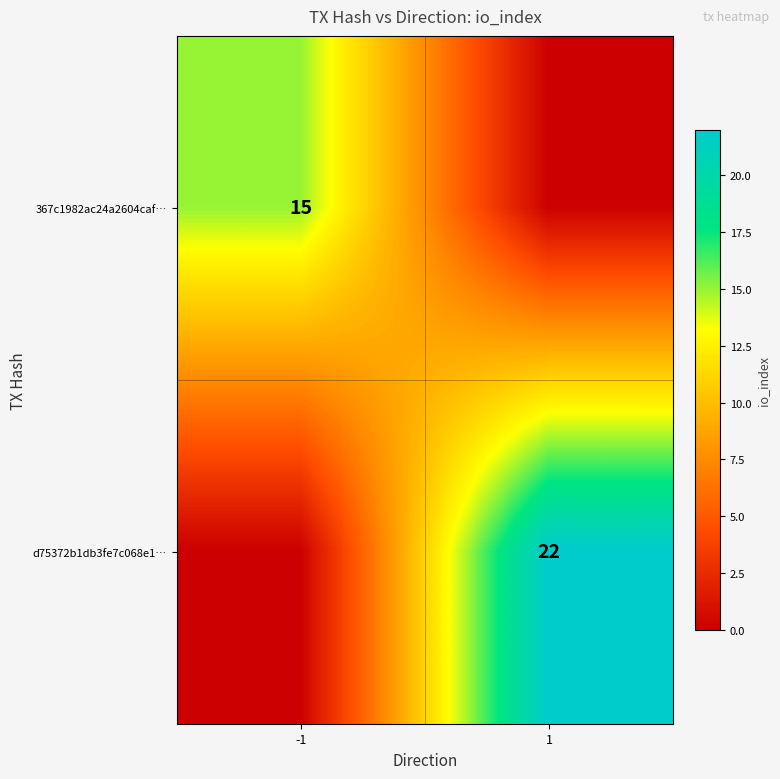

The value of d75372b1db3fe7c068e1… at 1 is 22. True or false?

True